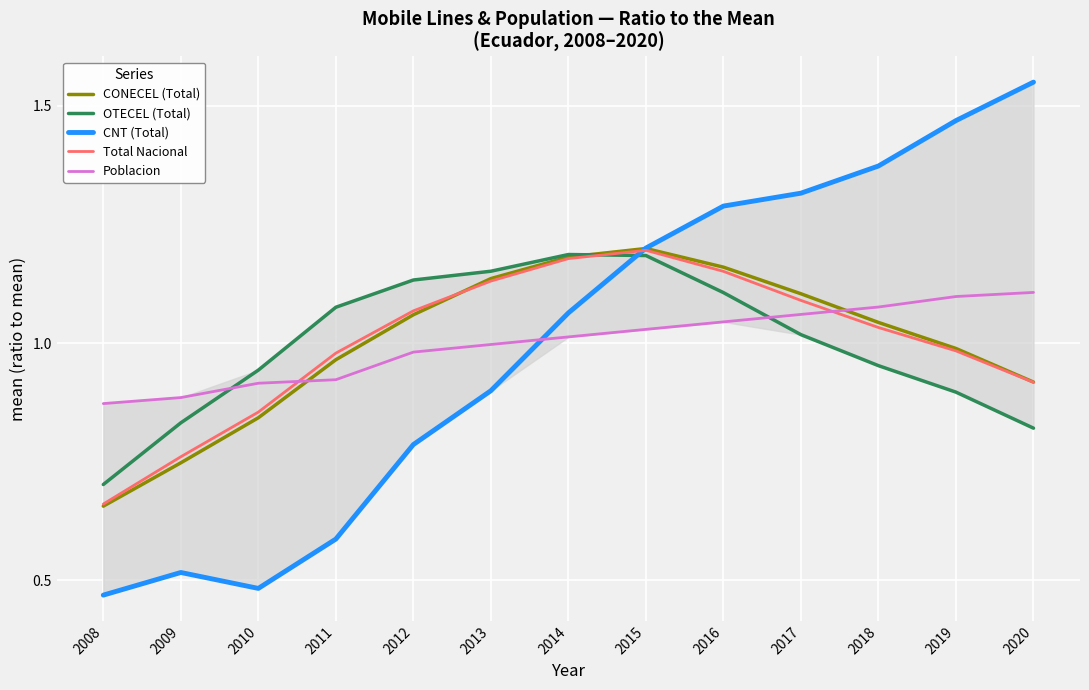

What is the difference between the highest and lowest values at 2018?

0.4